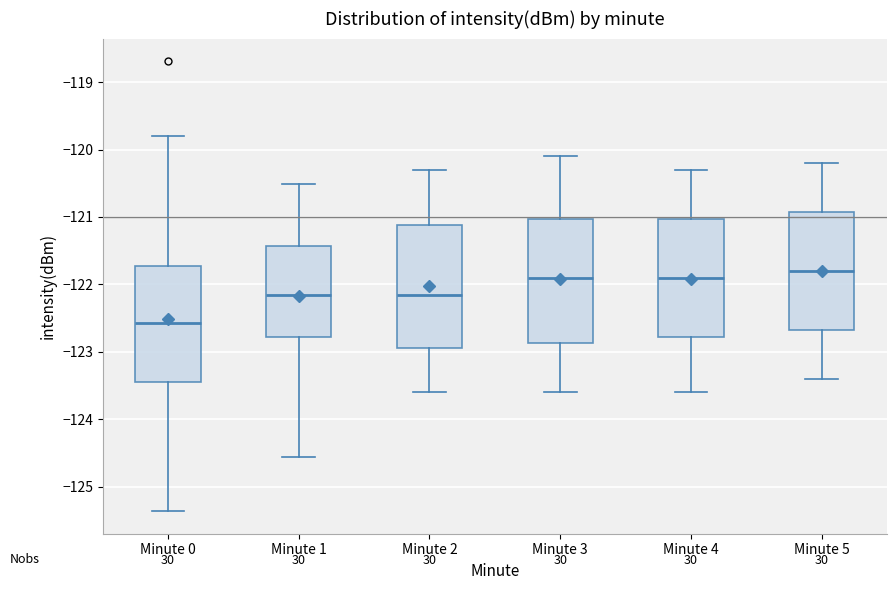

Where does the upper whisker of the box for Minute 1 end on the y-axis? The values are not printed on the chart, so give them approximately, as read against the axis.

-120.5